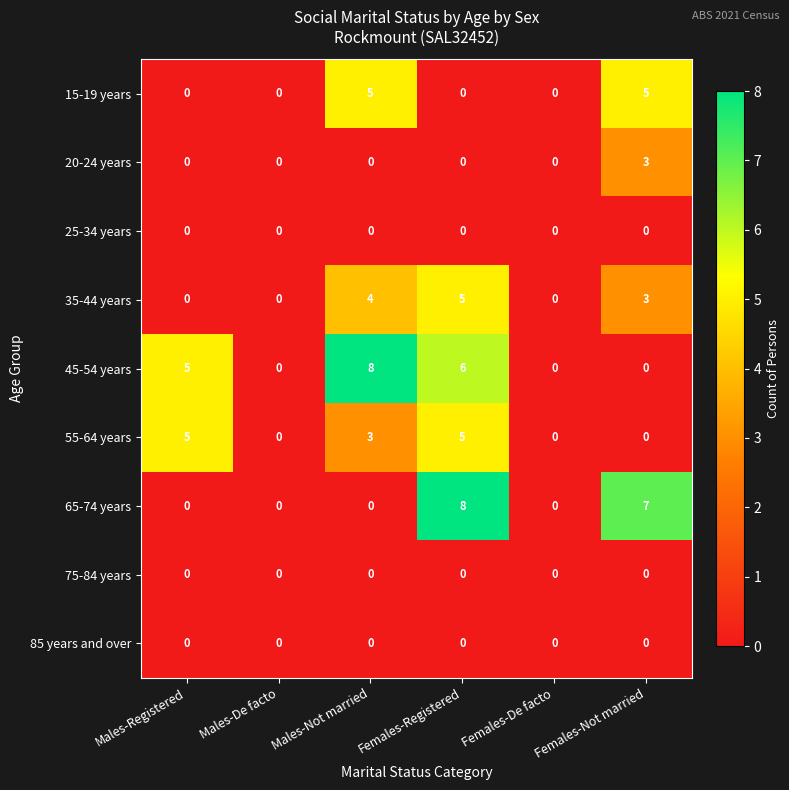

Is the value of 45-54 years at Males-Not married greater than the value of 35-44 years at Males-Not married?

Yes